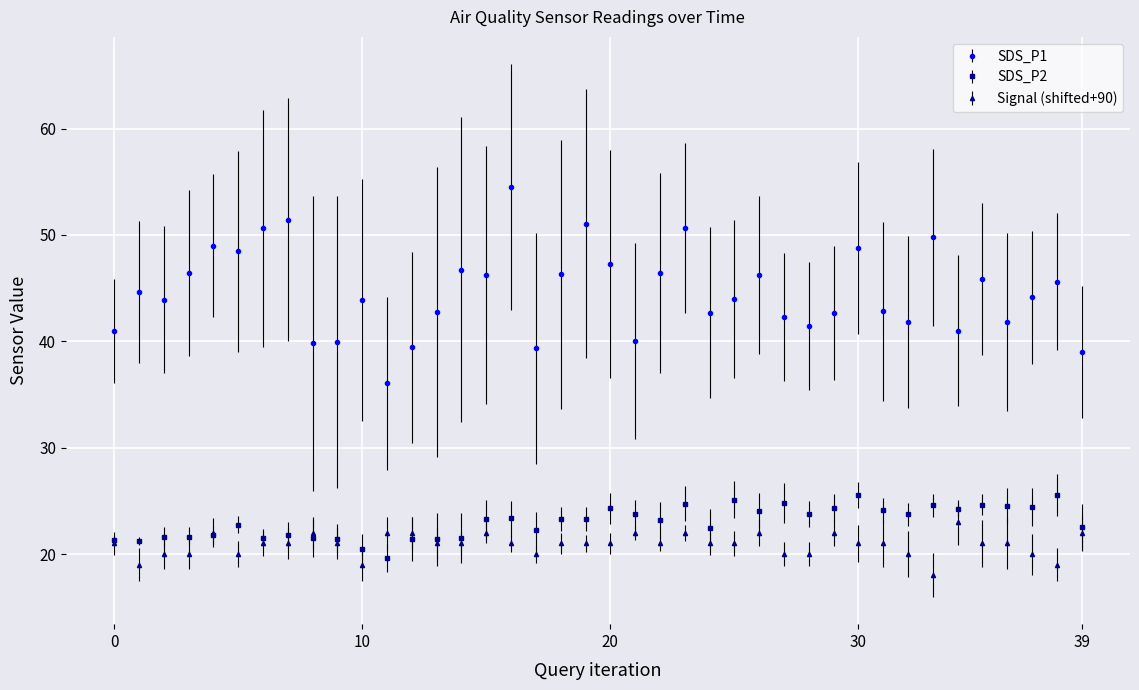

Rank the series by their maximum value, from highest to lowest.

SDS_P1, SDS_P2, Signal (shifted+90)